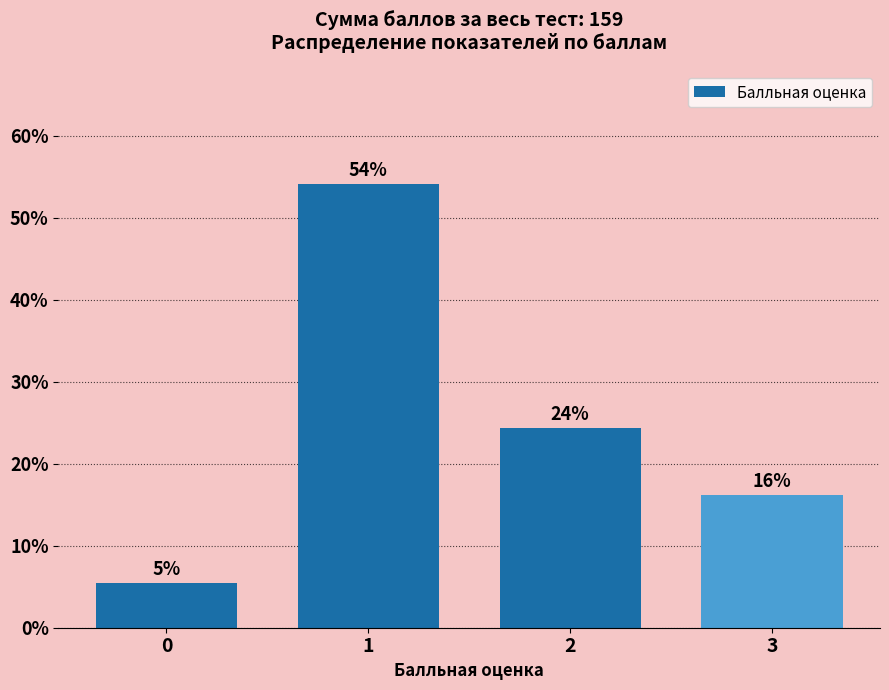

Are the bars horizontal?

No